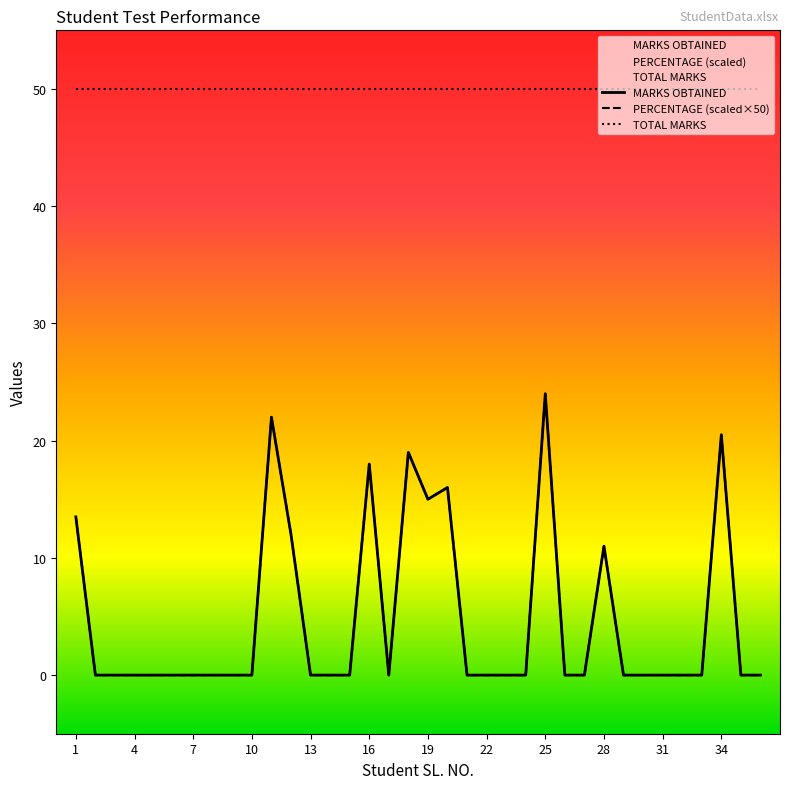

Which series has the widest spread of values?

MARKS OBTAINED